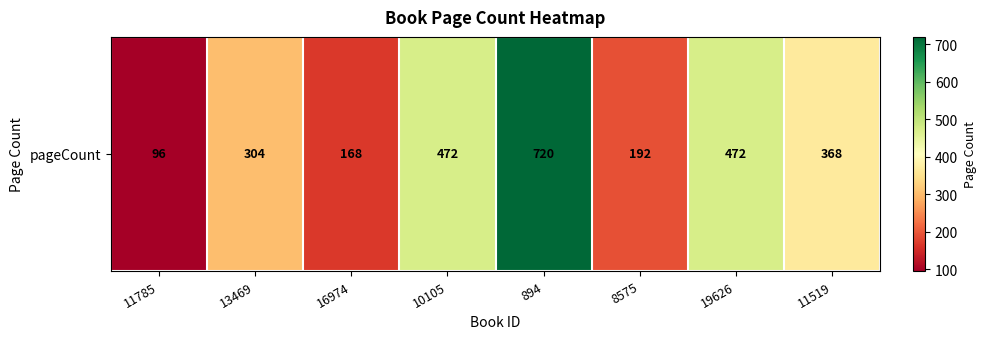

True or false: the data shows 177 at 11519.

False